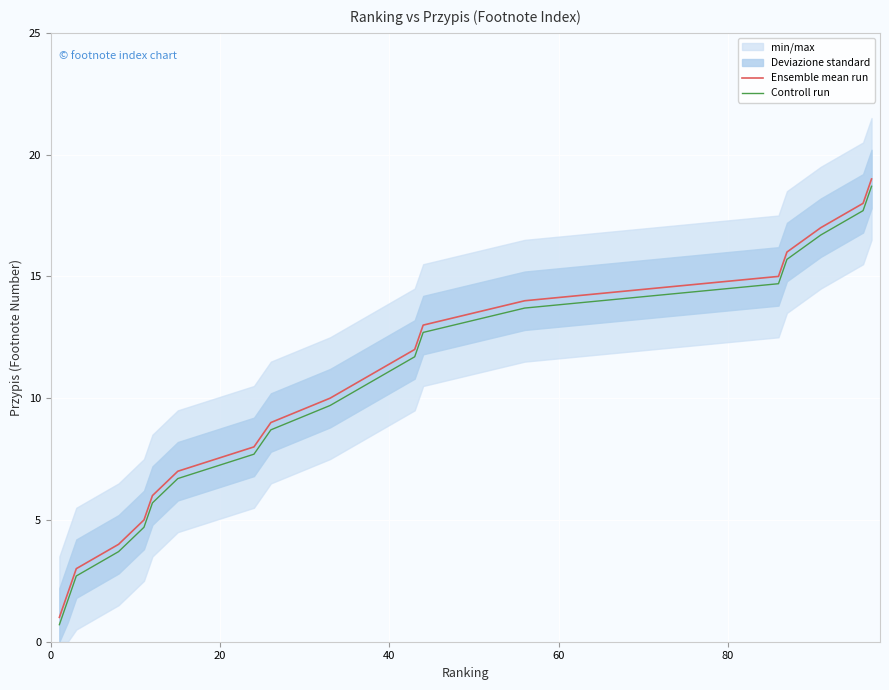

True or false: Ensemble mean run and Controll run cross at least once.

False